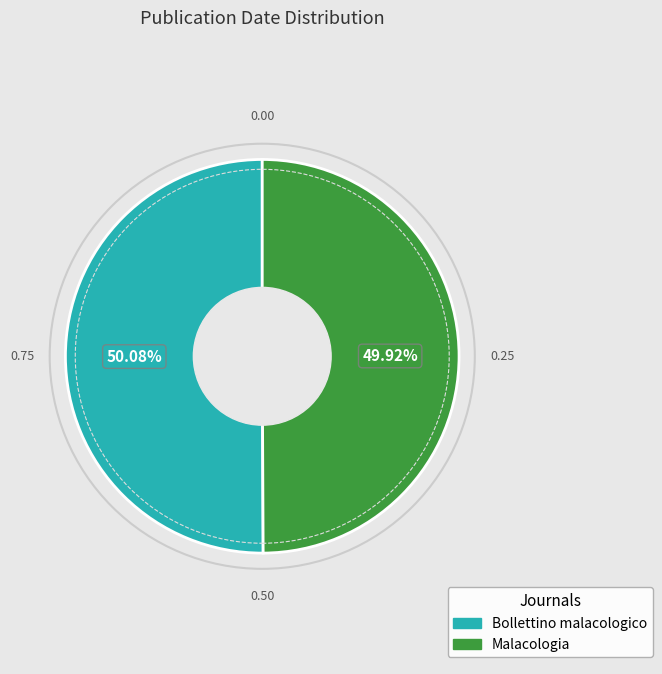

Count the number of slices in the pie.

2